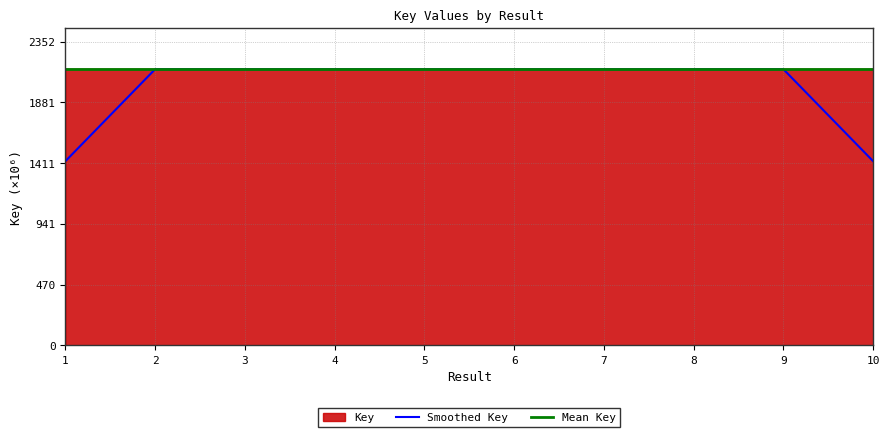

What is the ratio of the value at 8 to the value at 3?

1.0